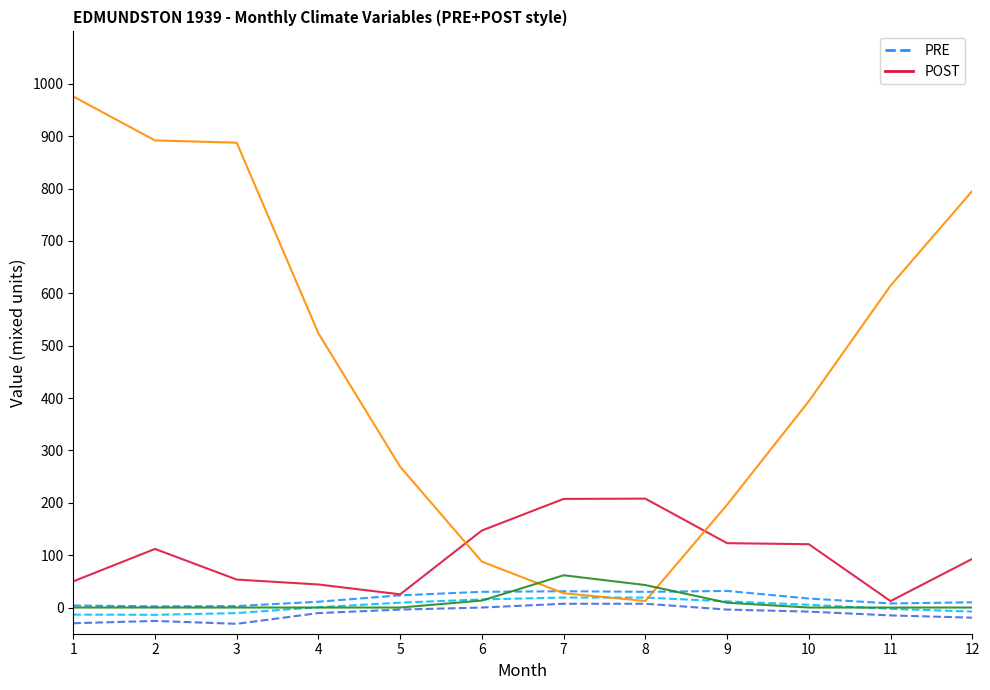

How many categories are shown in the chart?

12